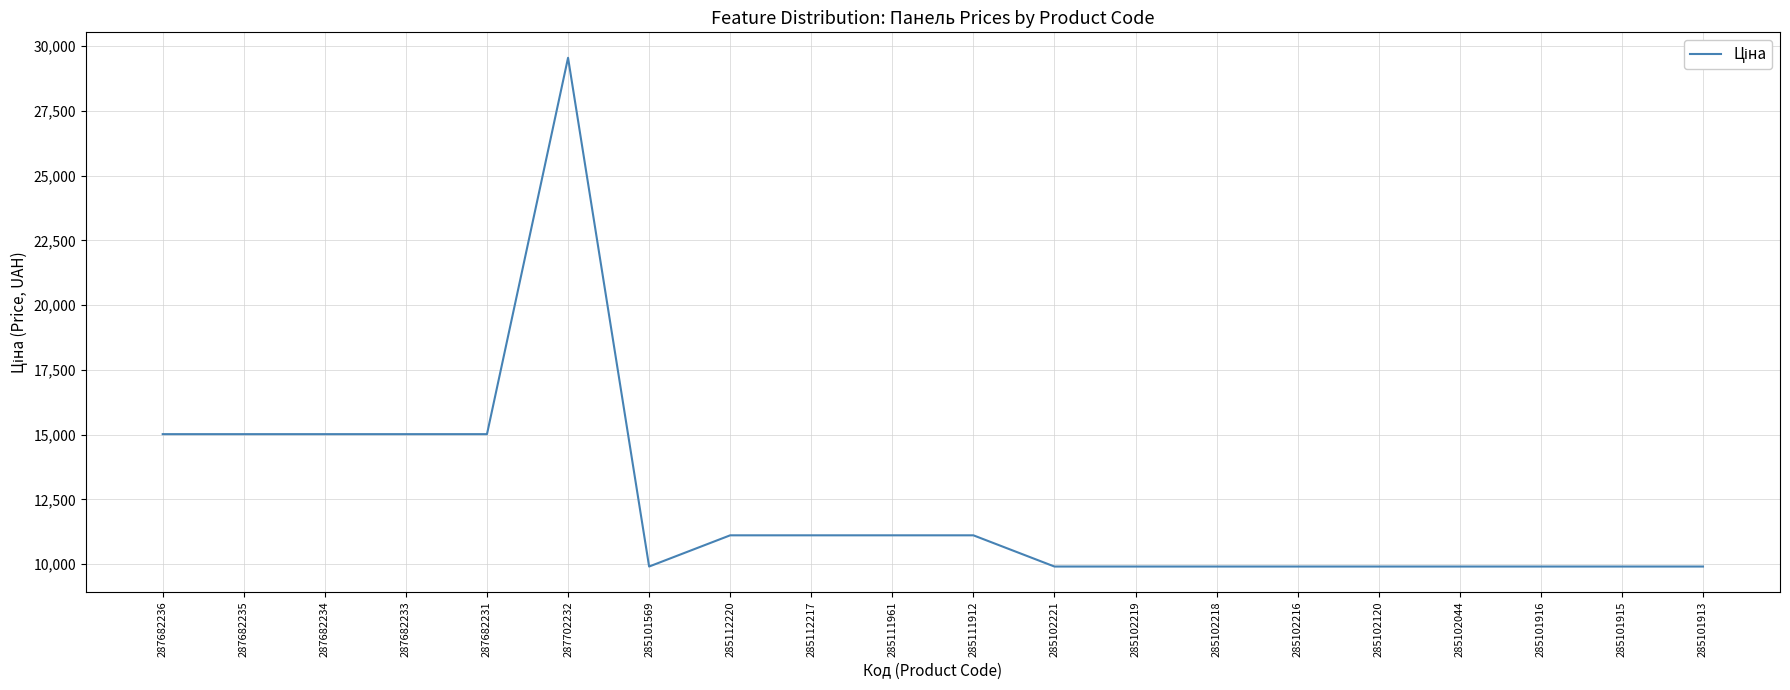

What is the greatest value displayed?

29548.9